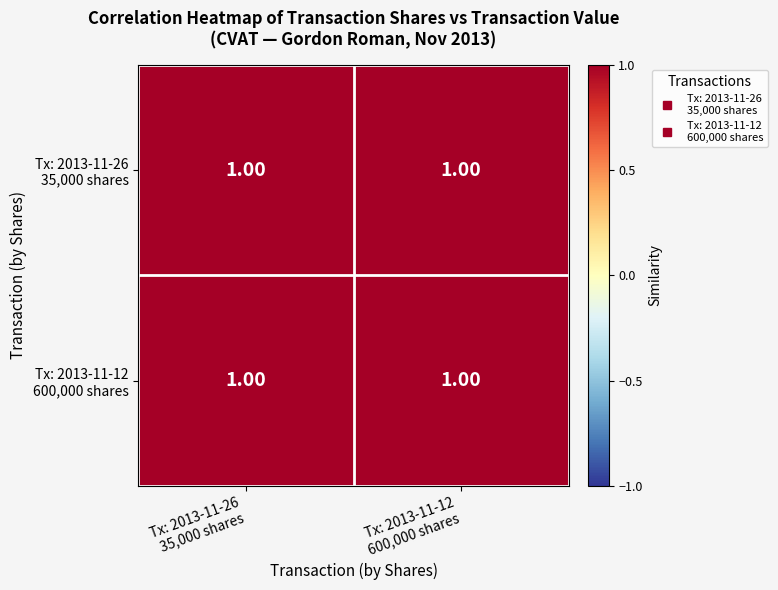

List the series in order of their peak value, lowest first.

Tx: 2013-11-26 35,000 shares, Tx: 2013-11-12 600,000 shares